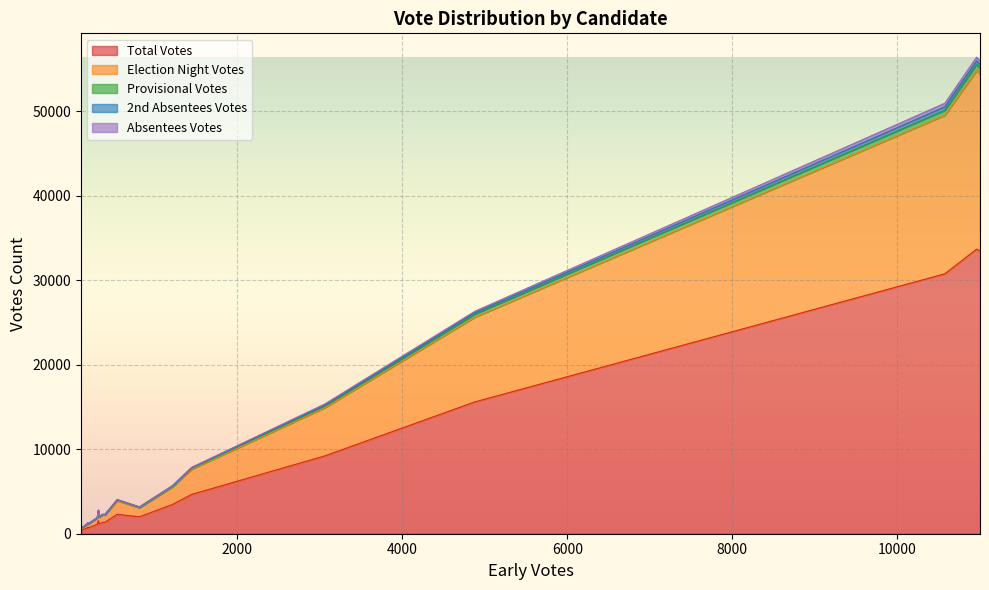

True or false: 2nd Absentees Votes and Provisional Votes intersect in this chart.

False